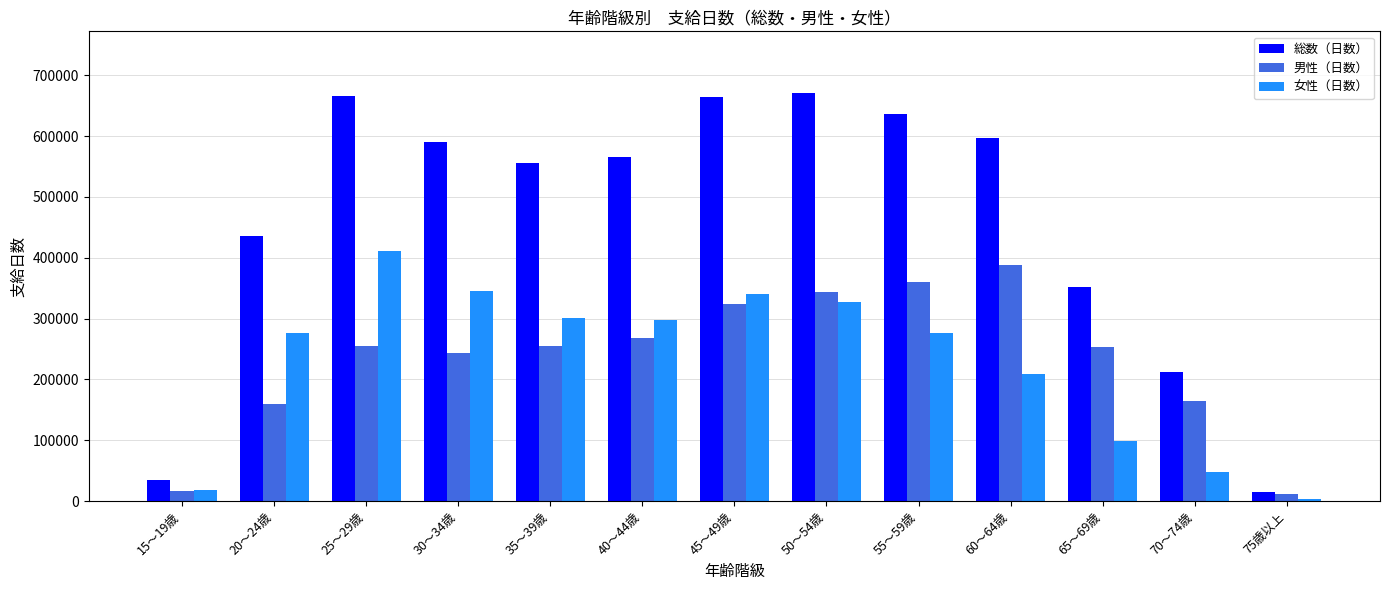

Which series has the largest total across all categories?

総数（日数）